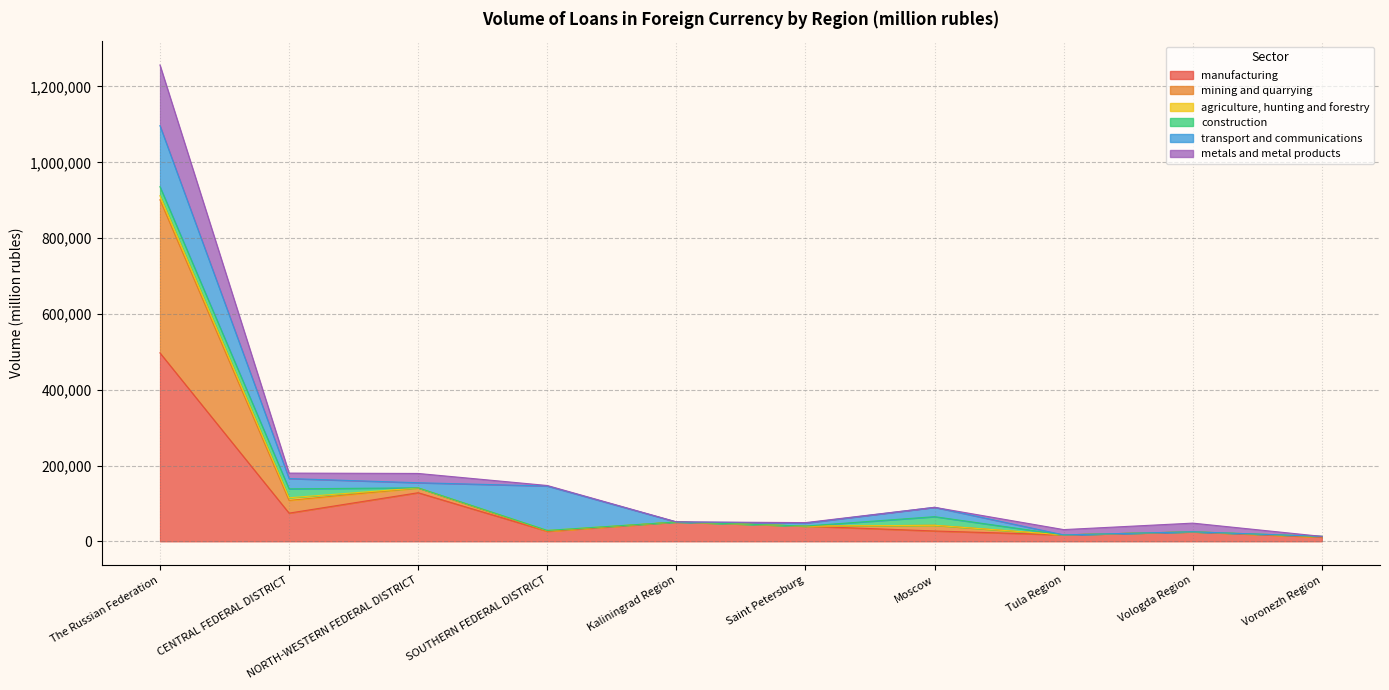

What is the spread (max minus min) of values at CENTRAL FEDERAL DISTRICT?

64002